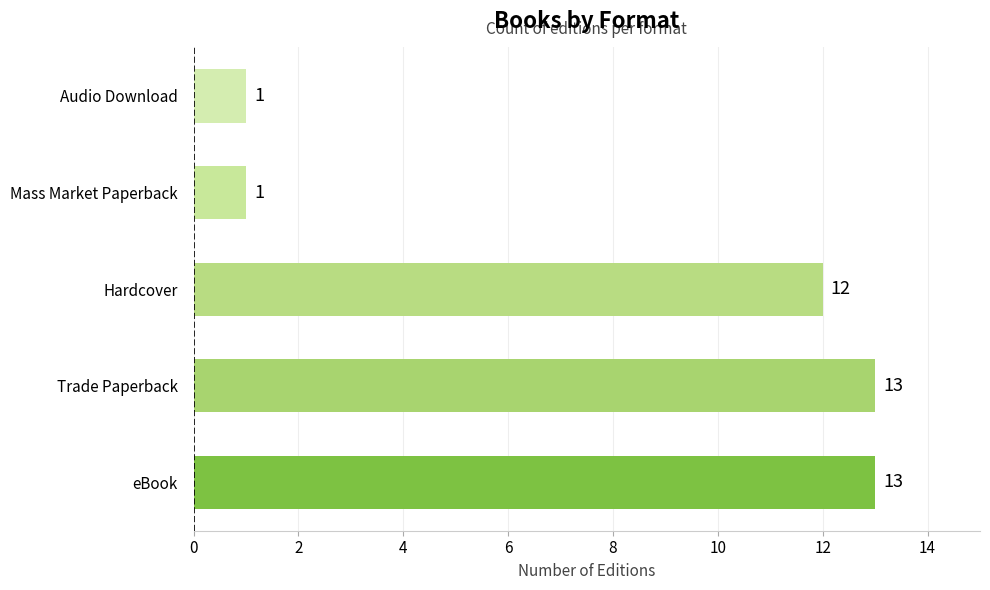

What is the difference between the second highest and second lowest values?

12